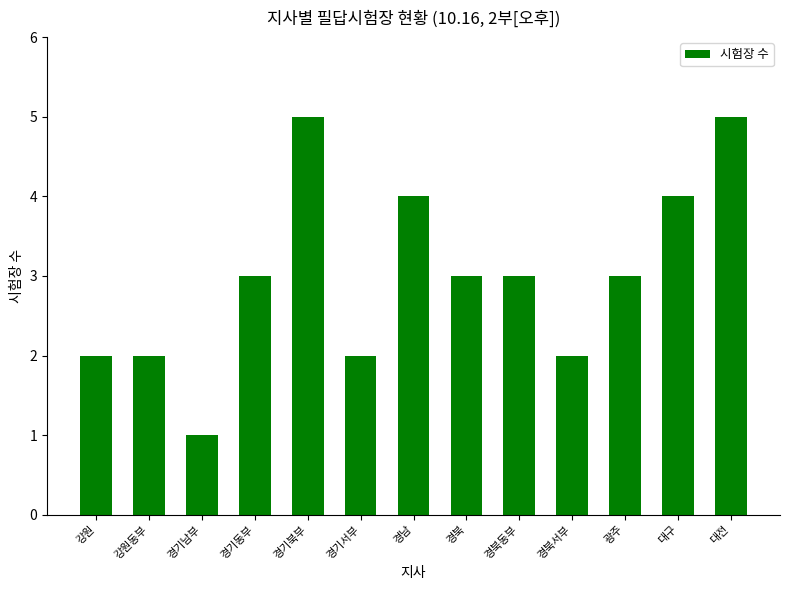

What position from the right is 대전?

1